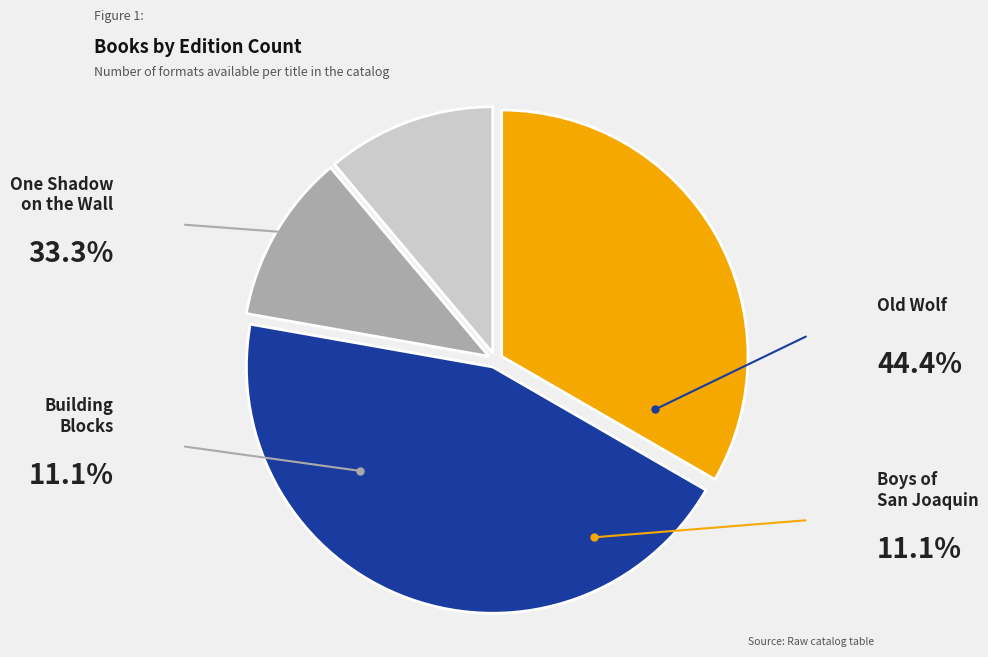

To the nearest percent, what percentage of the pie is One Shadow on the Wall?

33%